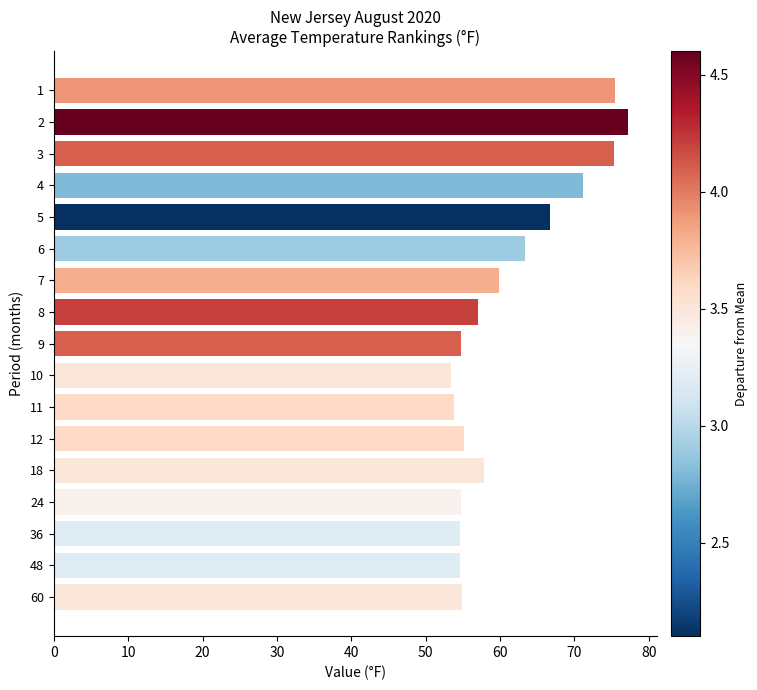

What is the difference between the values at 60 and 8?

2.1